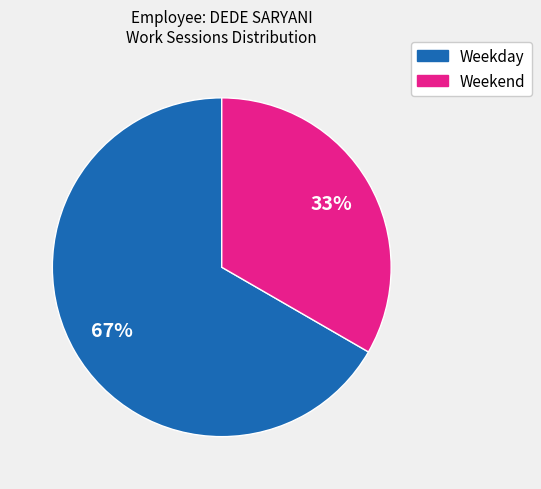

How many segments does this pie chart have?

2